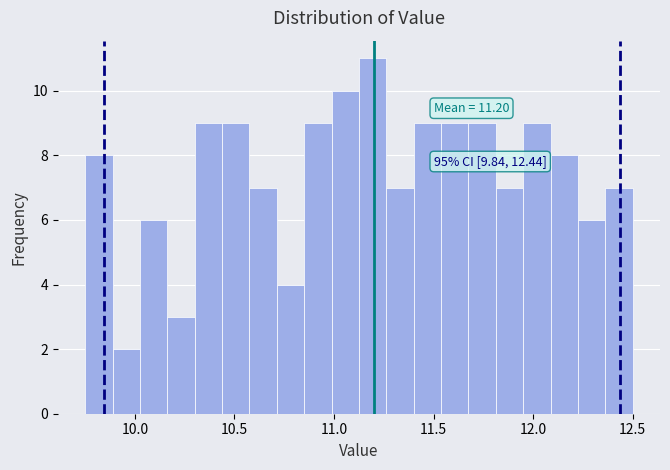

Around what value on the x-axis is the tallest bar? Give the approximate position of its centre, as read against the axis.

11.20